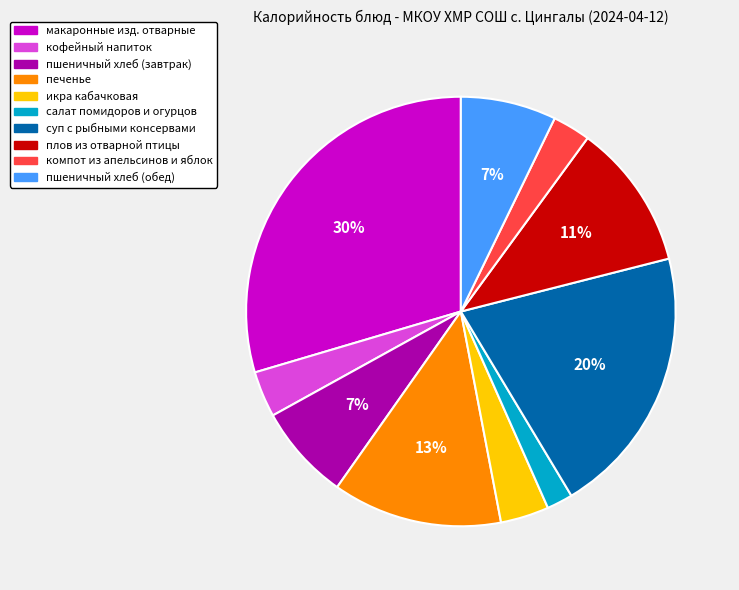

Combined, do пшеничный хлеб (завтрак) and суп с рыбными консервами account for over 50%?

No